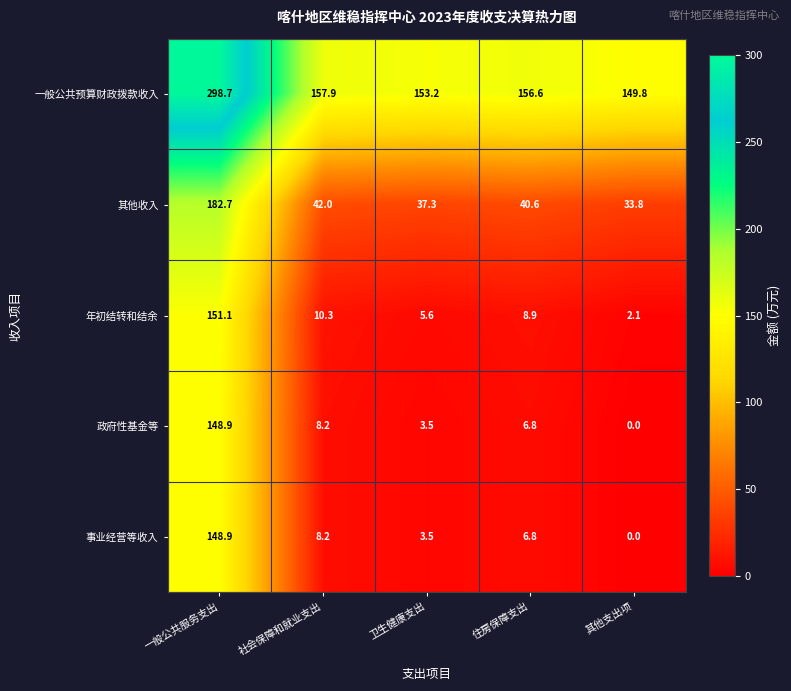

Is it true that 其他收入 equals 182.7 at 一般公共服务支出?

True